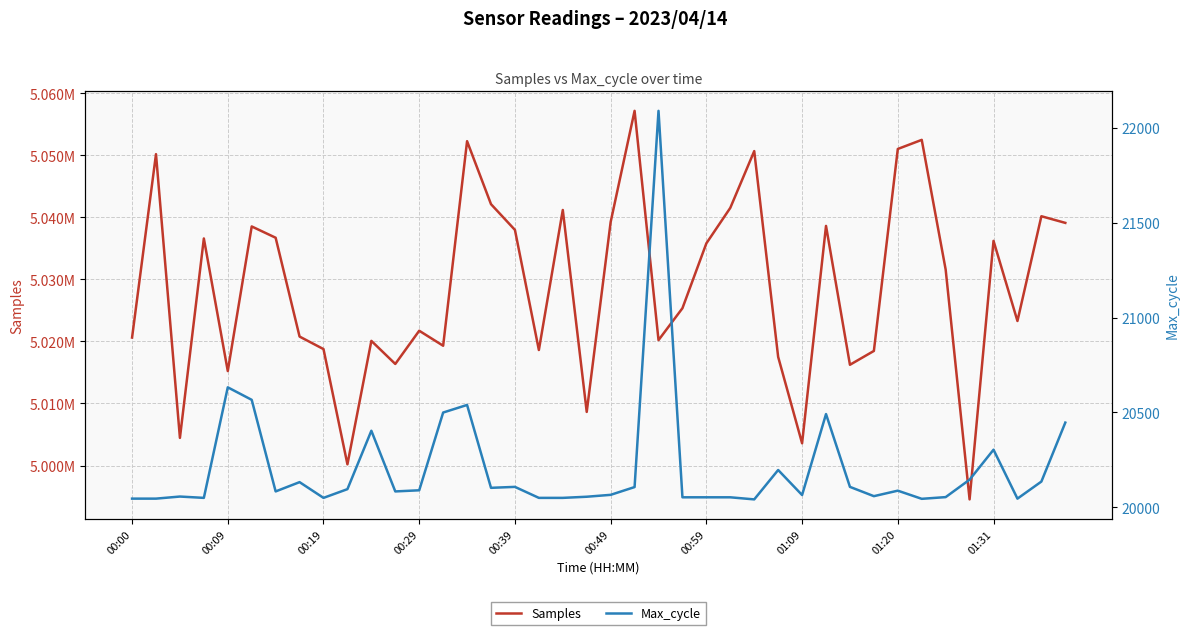

Rank the series by their maximum value, from lowest to highest.

Max_cycle, Samples